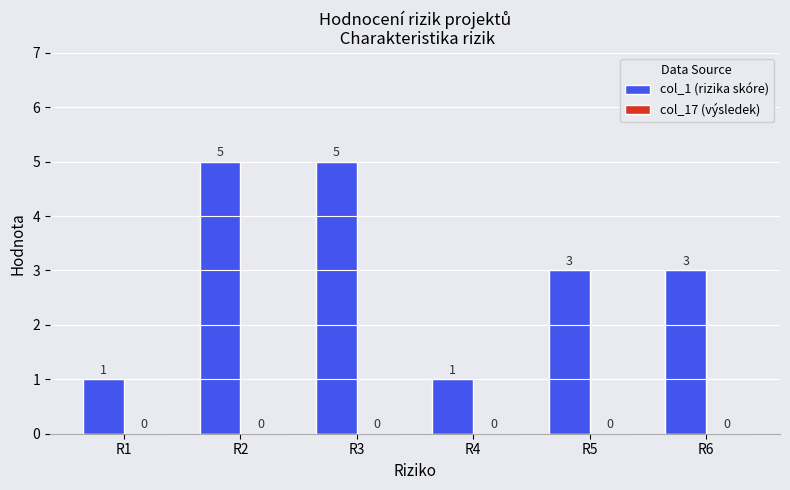

What is the approximate value at R6?

3